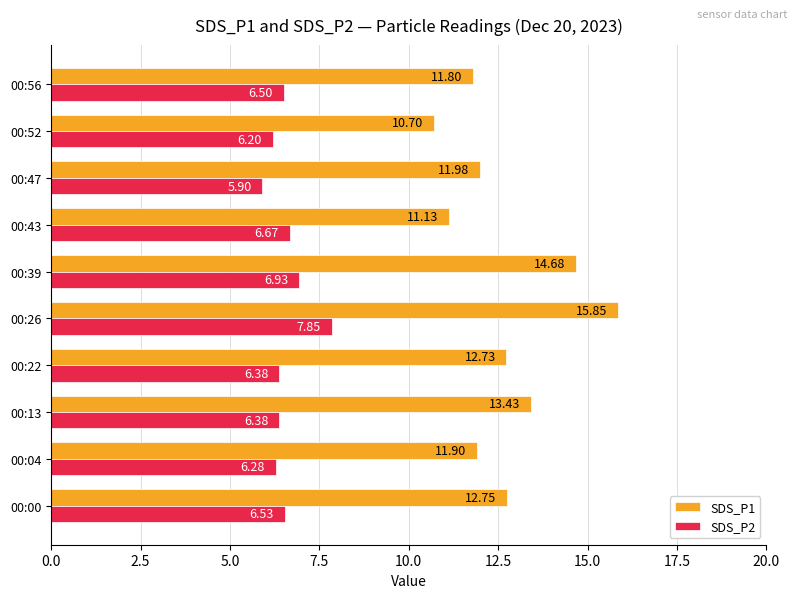

Which series has the widest spread of values?

SDS_P1